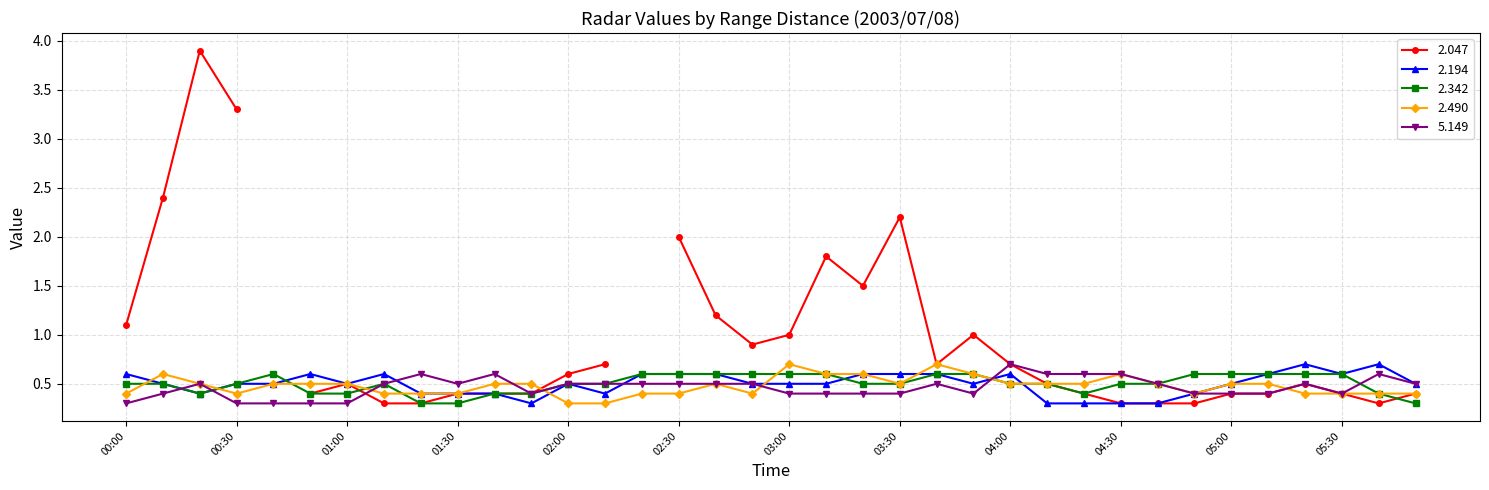

What is the minimum value for 2.490?

0.3